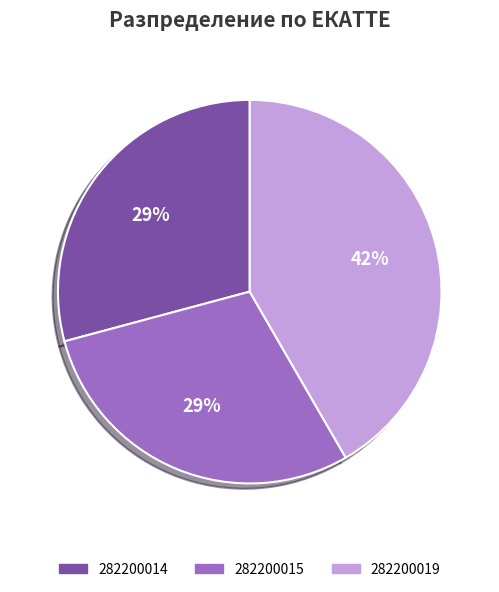

Count the number of slices in the pie.

3